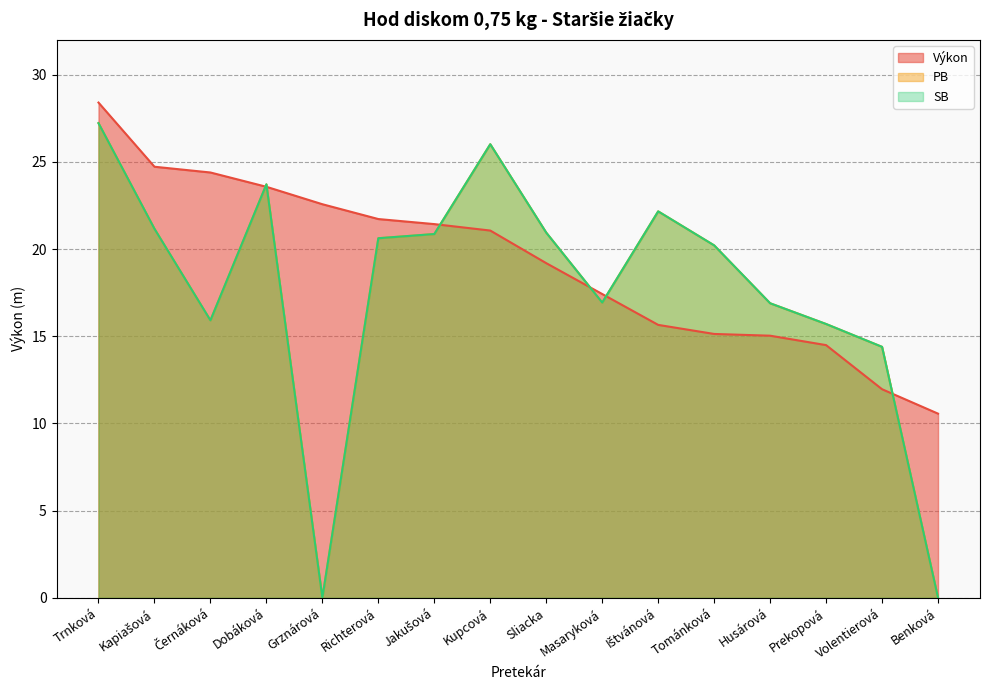

Rank the series by their maximum value, from highest to lowest.

Výkon, PB, SB